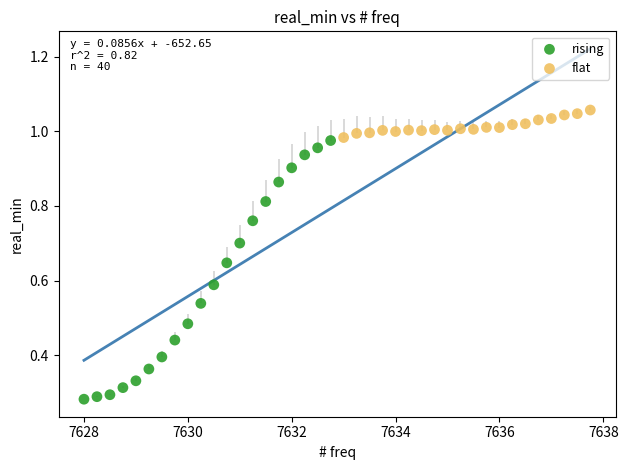

Which series contains the highest Y value?

flat